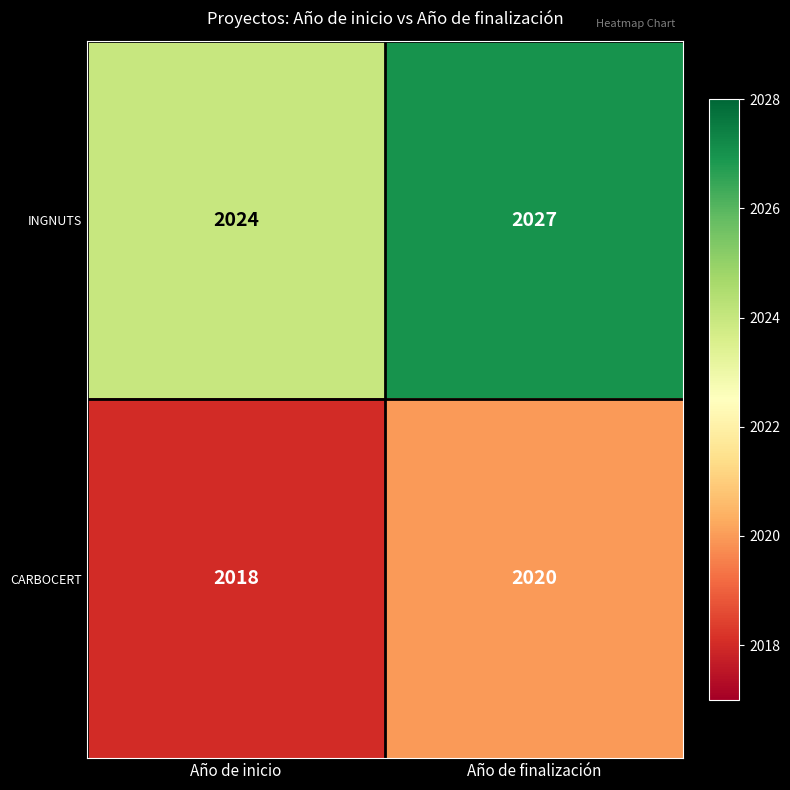

At which label is CARBOCERT closest to 2019?

Año de inicio